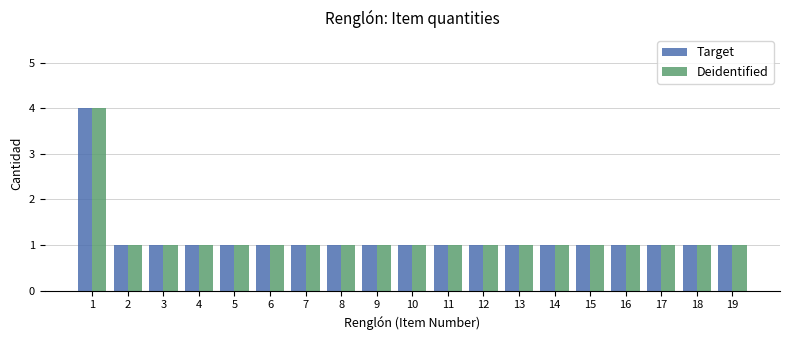

Reading left to right, extract all data points from this chart.

Target: 1=4	2=1	3=1	4=1	5=1	6=1	7=1	8=1	9=1	10=1	11=1	12=1	13=1	14=1	15=1	16=1	17=1	18=1	19=1
Deidentified: 1=4	2=1	3=1	4=1	5=1	6=1	7=1	8=1	9=1	10=1	11=1	12=1	13=1	14=1	15=1	16=1	17=1	18=1	19=1